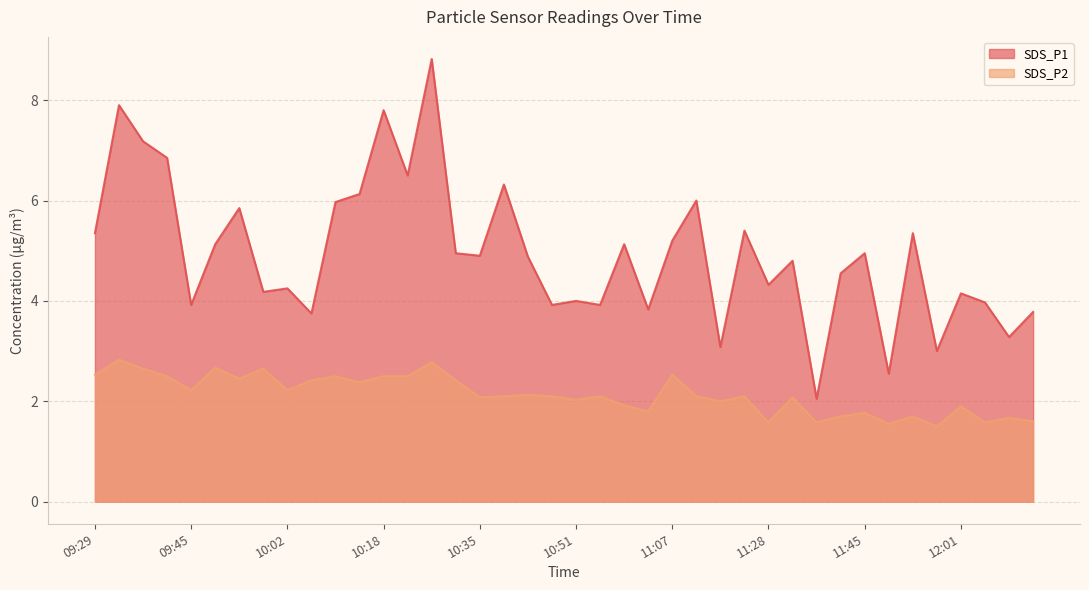

What is the difference between the SDS_P1 values at 11:11 and 11:53?

0.7